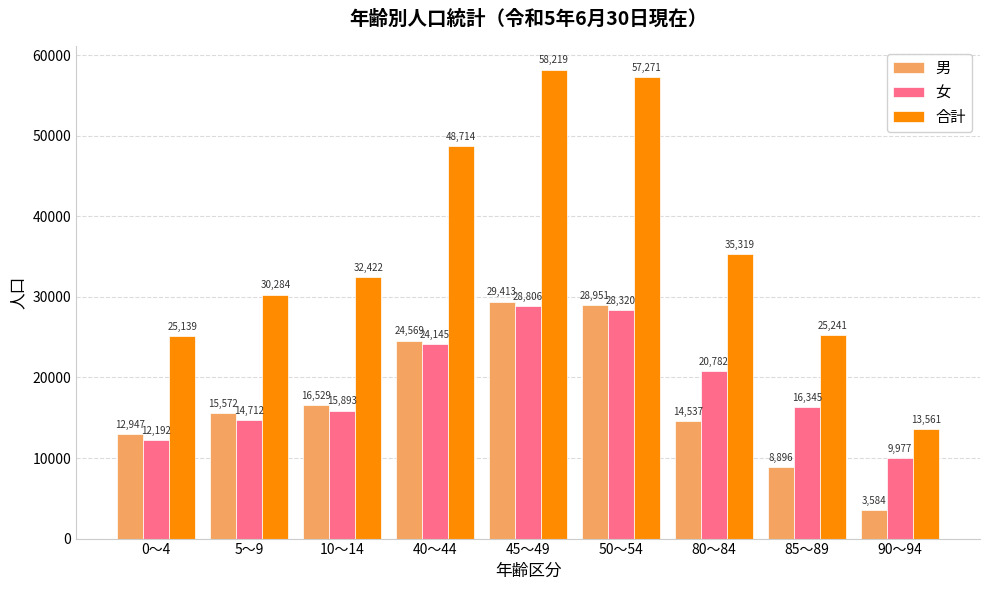

What is the maximum value for 女?

28806